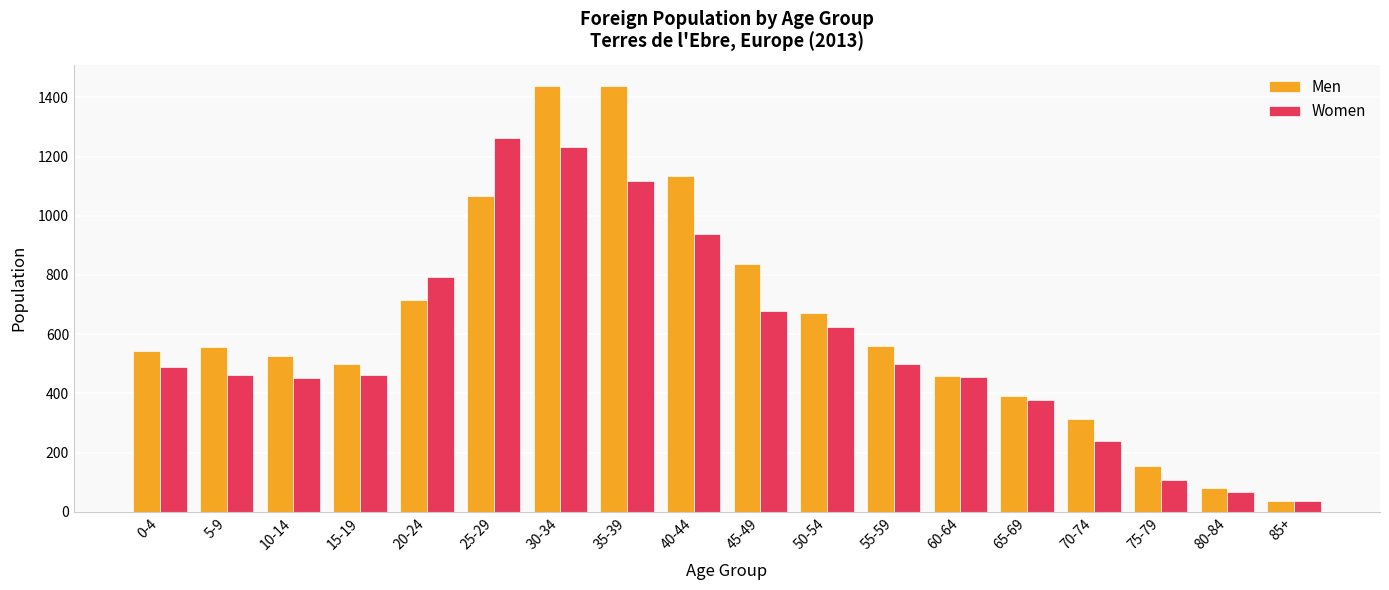

How many values in the Men series are below 556?

9